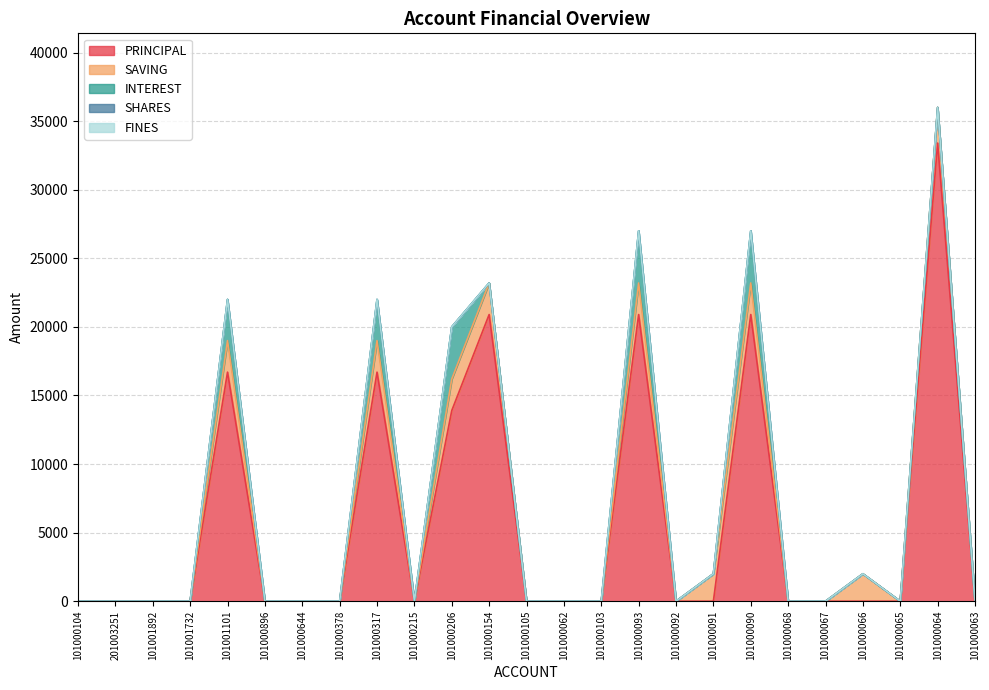

True or false: FINES and INTEREST intersect in this chart.

False